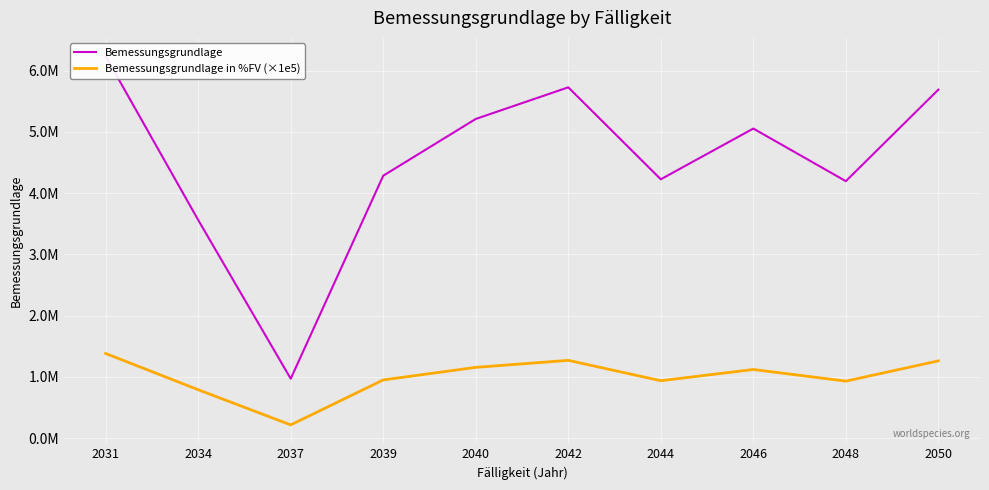

List the labels in order of Bemessungsgrundlage value, smallest first.

2037, 2034, 2048, 2044, 2039, 2046, 2040, 2050, 2042, 2031